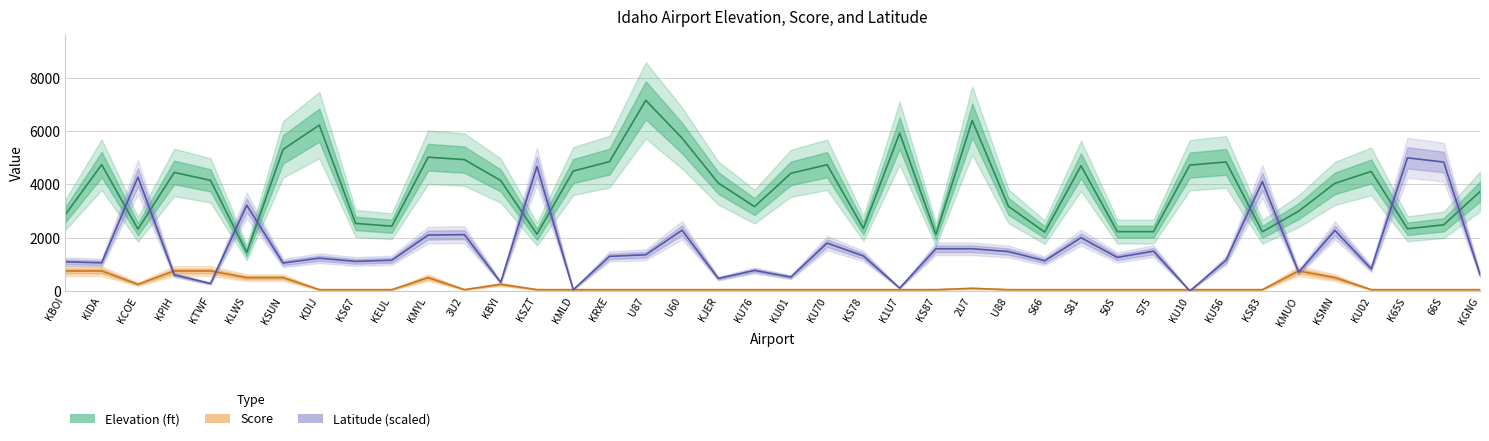

Reading right to left, list all the values displayed in this chart.

Elevation (ft): KGNG=3732.0	66S=2484.0	K65S=2337.0	KU02=4488.0	KSMN=4043.0	KMUO=2996.0	KS83=2223.0	KU56=4845.0	KU10=4728.0	S75=2228.0	50S=2228.0	S81=4701.0	S66=2210.0	U88=3177.0	2U7=6403.0	KS87=2120.0	K1U7=5928.0	KS78=2350.0	KU70=4742.0	KU01=4419.0	KU76=3167.0	KJER=4053.0	U60=5743.0	U87=7160.0	KRXE=4858.0	KMLD=4503.0	KSZT=2131.0	KBYI=4150.0	3U2=4933.0	KMYL=5024.0	KEUL=2432.0	KS67=2537.0	KDIJ=6229.0	KSUN=5318.0	KLWS=1442.0	KTWF=4154.0	KPIH=4452.0	KCOE=2320.0	KIDA=4744.0	KBOI=2871.0
Score: KGNG=50.0	66S=50.0	K65S=50.0	KU02=50.0	KSMN=500.0	KMUO=750.0	KS83=50.0	KU56=50.0	KU10=50.0	S75=50.0	50S=50.0	S81=50.0	S66=50.0	U88=50.0	2U7=100.0	KS87=50.0	K1U7=50.0	KS78=50.0	KU70=50.0	KU01=50.0	KU76=50.0	KJER=50.0	U60=50.0	U87=50.0	KRXE=50.0	KMLD=50.0	KSZT=50.0	KBYI=250.0	3U2=50.0	KMYL=500.0	KEUL=50.0	KS67=50.0	KDIJ=50.0	KSUN=500.0	KLWS=500.0	KTWF=750.0	KPIH=750.0	KCOE=250.0	KIDA=750.0	KBOI=750.0
Latitude (scaled): KGNG=611.8	66S=4841.4	K65S=5000.0	KU02=830.8	KSMN=2273.4	KMUO=702.4	KS83=4108.8	KU56=1155.6	KU10=0.0	S75=1495.5	50S=1261.3	S81=2001.5	S66=1132.9	U88=1480.4	2U7=1586.1	KS87=1586.1	K1U7=105.7	KS78=1314.2	KU70=1797.6	KU01=521.1	KU76=770.4	KJER=468.3	U60=2281.0	U87=1359.5	KRXE=1299.1	KMLD=45.3	KSZT=4675.2	KBYI=324.8	3U2=2114.8	KMYL=2099.7	KEUL=1155.6	KS67=1110.3	KDIJ=1231.1	KSUN=1049.8	KLWS=3217.5	KTWF=279.5	KPIH=604.2	KCOE=4274.9	KIDA=1057.4	KBOI=1095.2